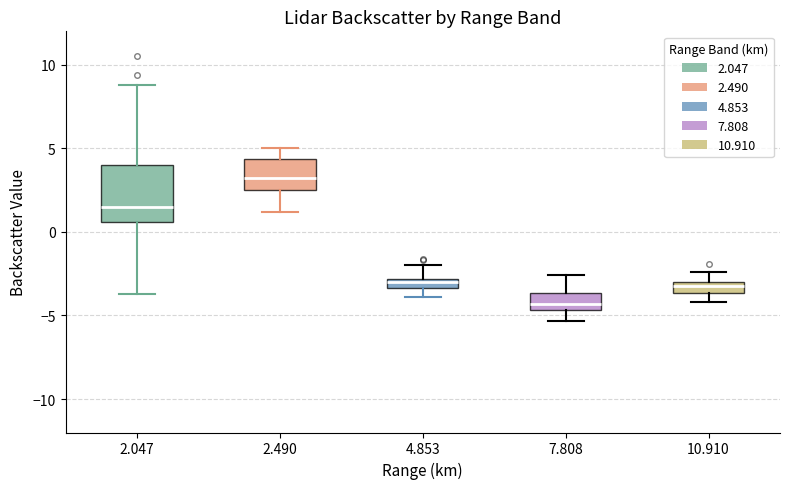

Where is the upper edge of the box at x = 7.808 on the y-axis? The values are not printed on the chart, so give them approximately, as read against the axis.

-3.5